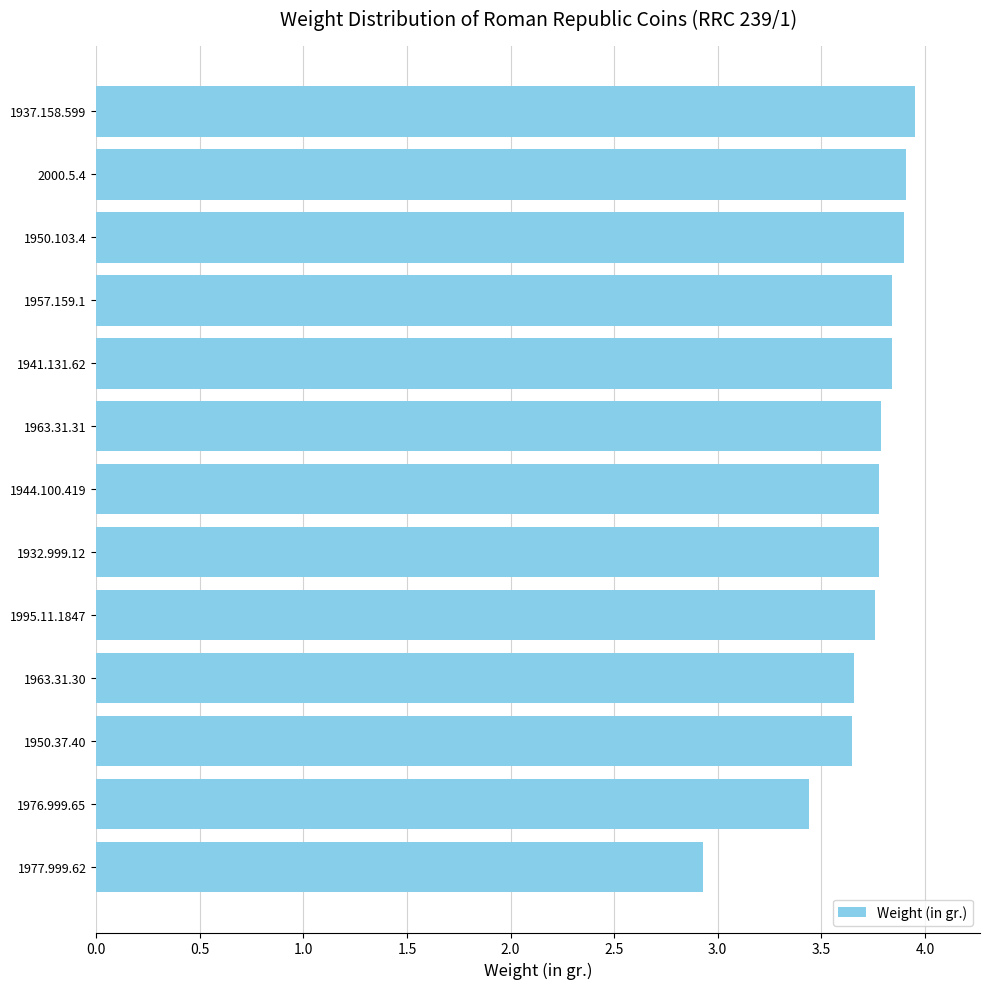

What is the sum of the values at 1976.999.65 and 1977.999.62?

6.4